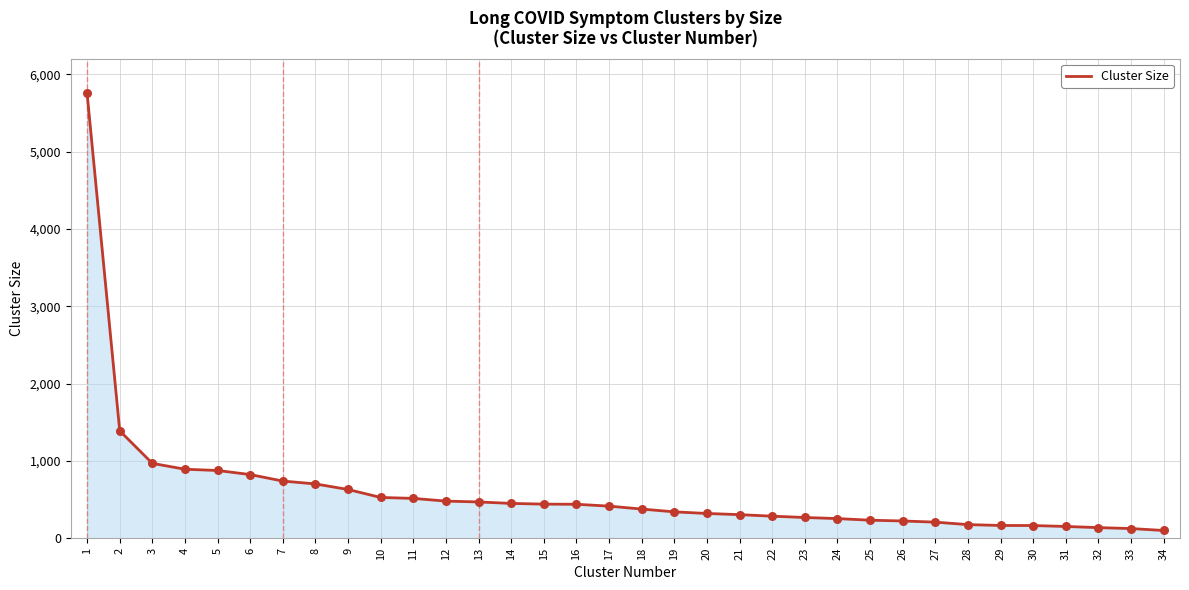

What is the change in value from 15 to 21?

-136